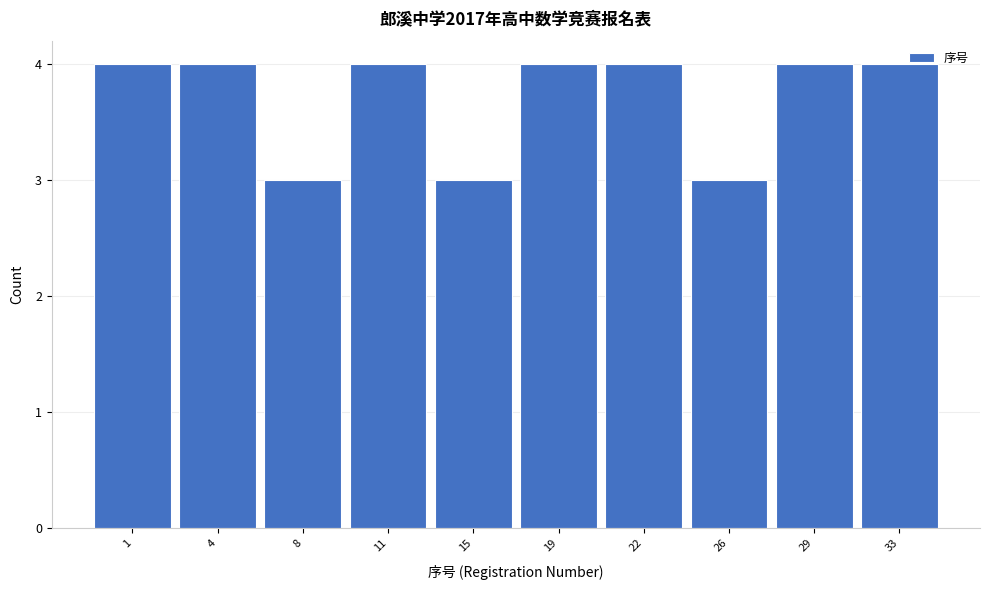

Reading right to left, extract all data points from this chart.

4	4	3	4	4	3	4	3	4	4